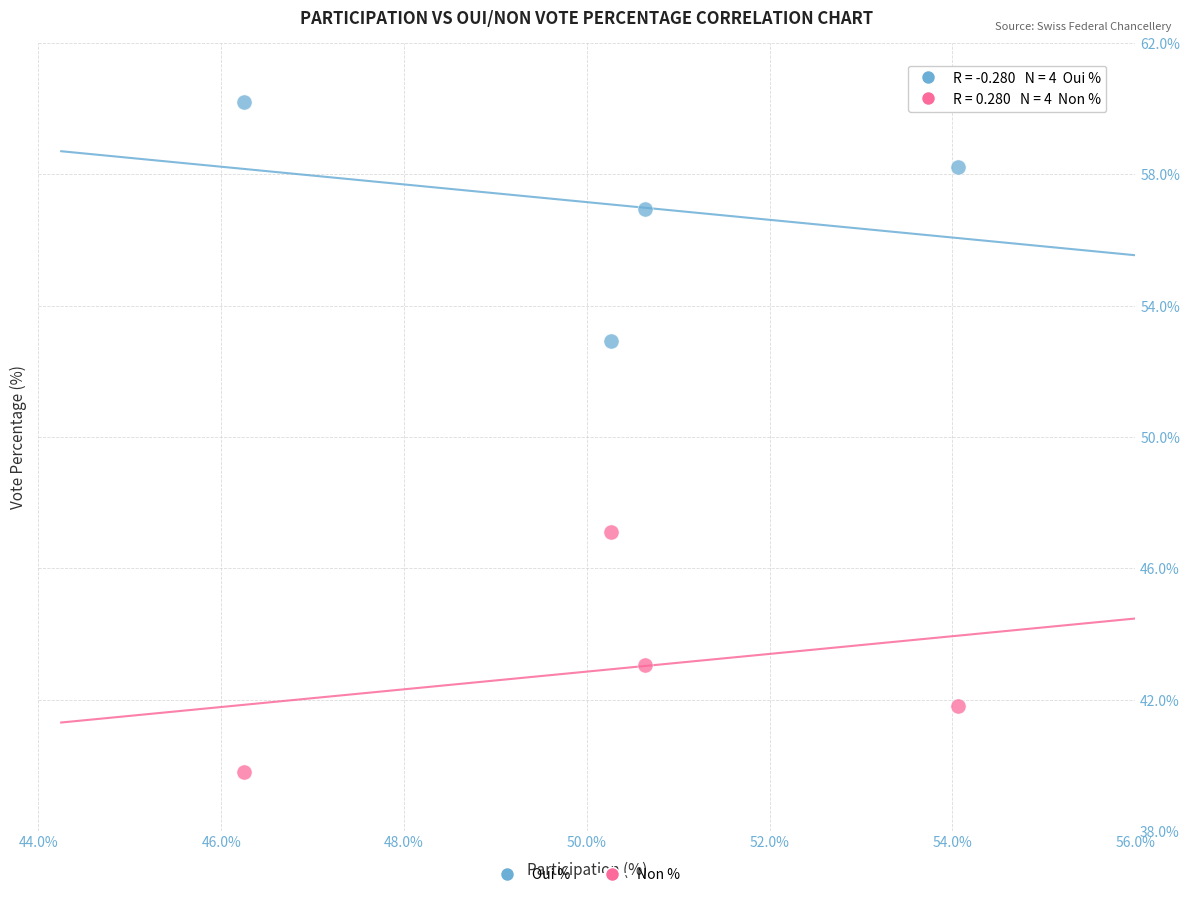

What are all the series names shown in the legend?

Oui %, Non %